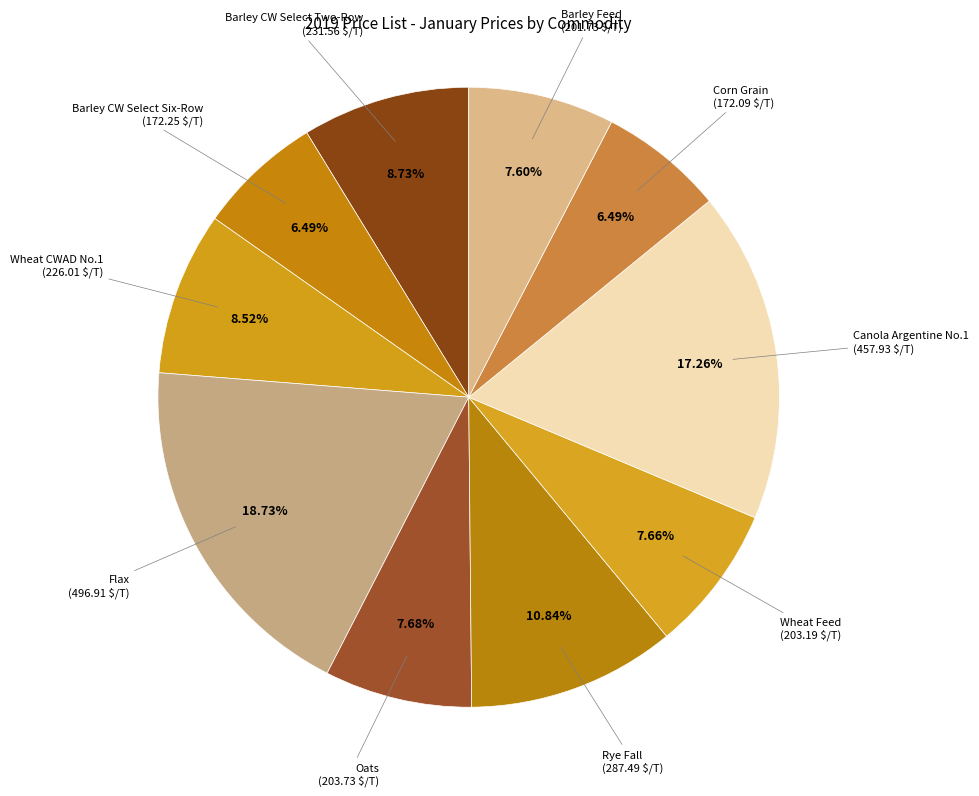

The Wheat Feed slice represents 1% of the pie. True or false?

False